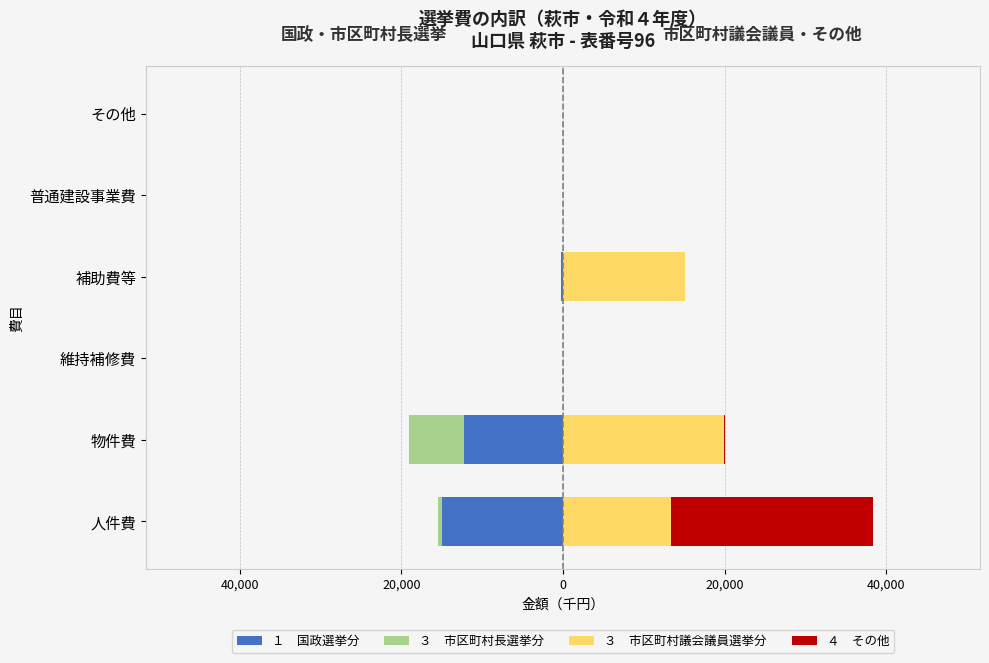

Reading left to right, what are all the values shown in this chart?

１　国政選挙分: -14928	-12214	0	-206	0	0
３　市区町村長選挙分: -556	-6839	0	0	0	0
３　市区町村議会議員選挙分: 13408	19882	0	15042	0	0
４　その他: 24989	155	0	35	0	0